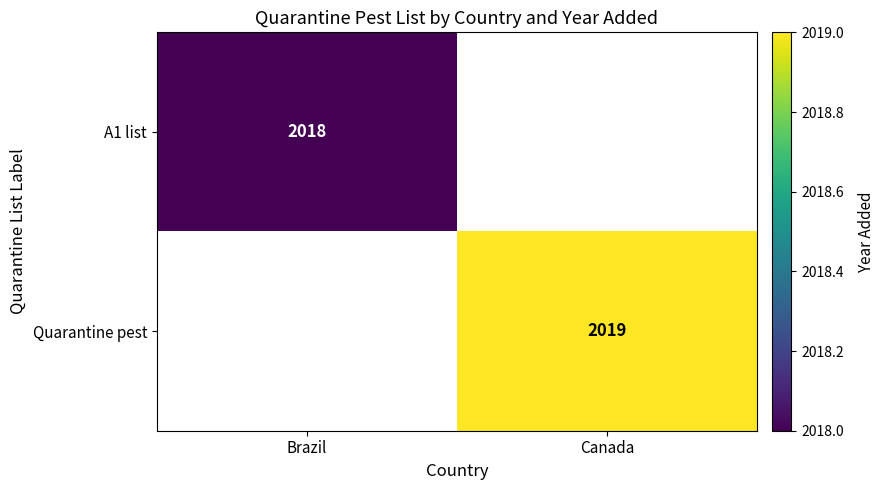

Is it true that A1 list equals 2018 at Brazil?

True